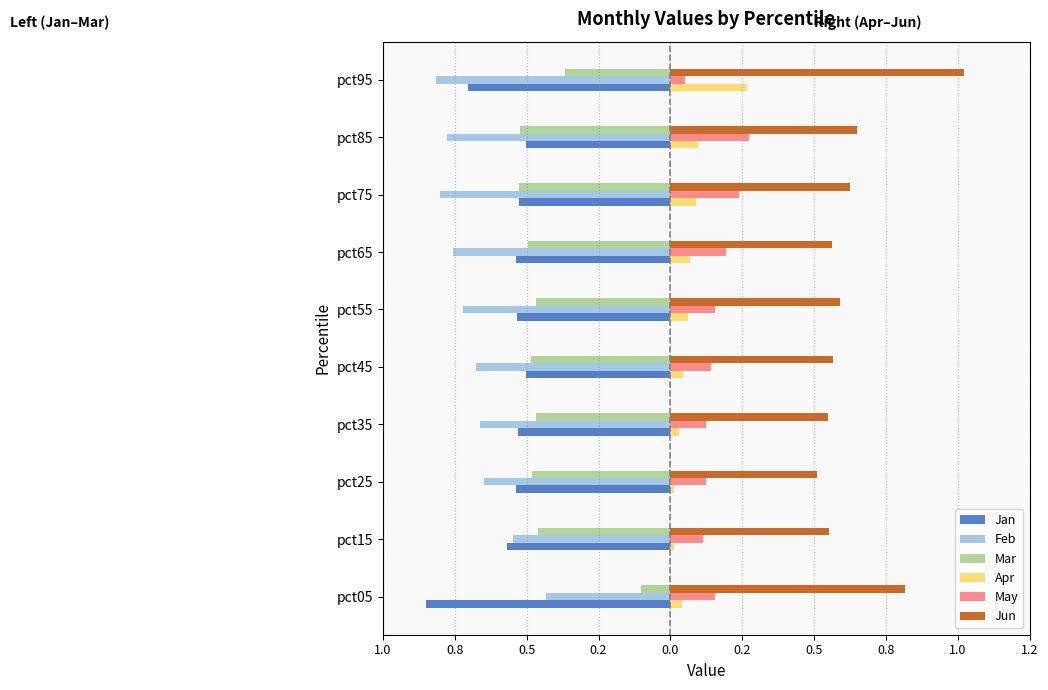

What is the lowest value of the Feb series?

-0.8